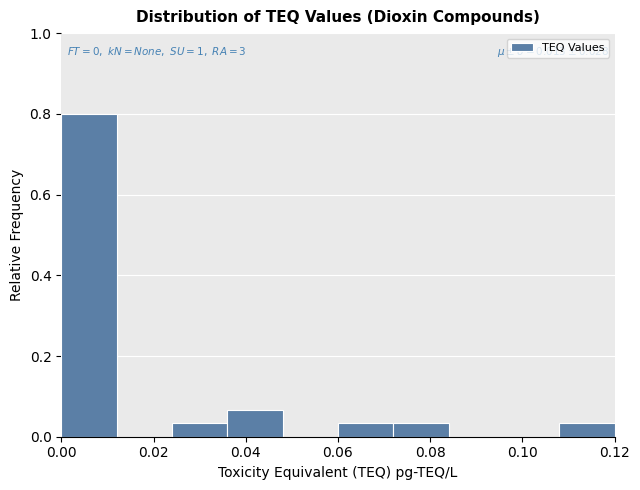

Which range on the x-axis has the tallest bar?

0.000 to 0.012